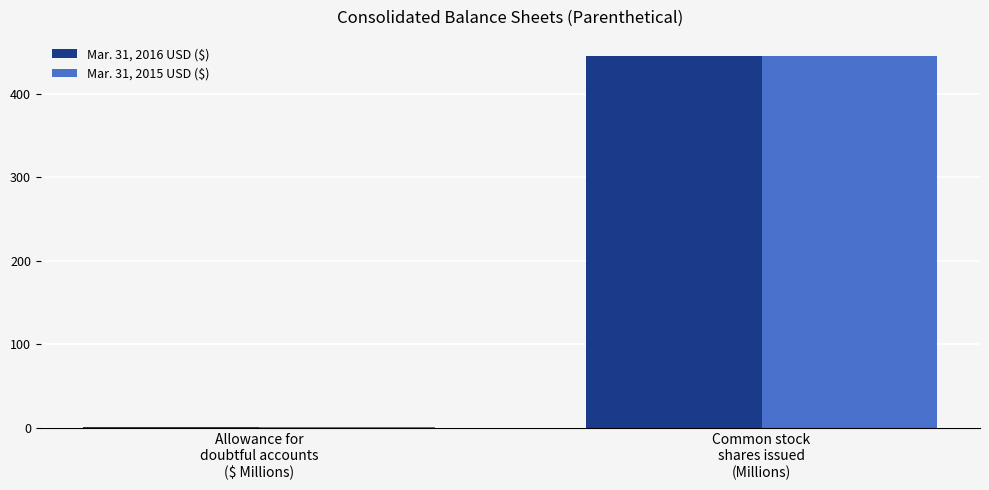

What is the maximum value for Mar. 31, 2015 USD ($)?

445.7